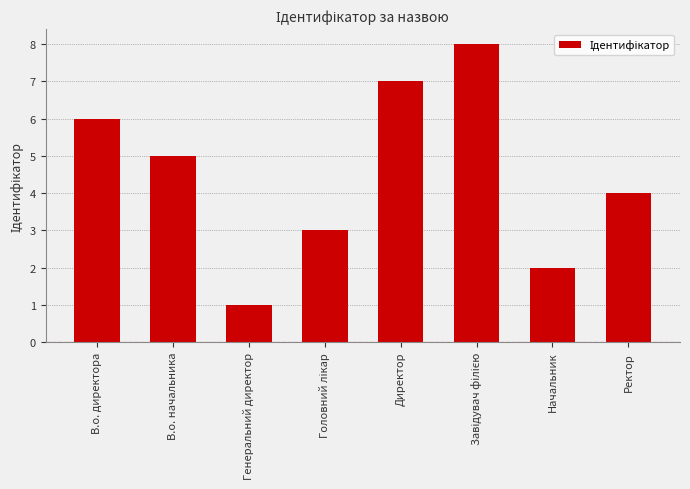

Where is the data nearest to the value 4?

Ректор